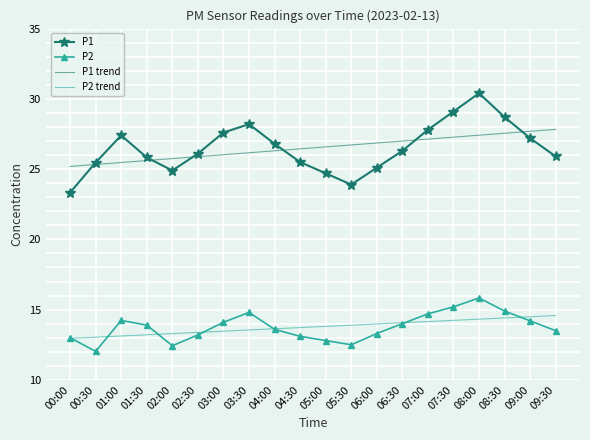

What is the highest value of the P1 series?

30.4